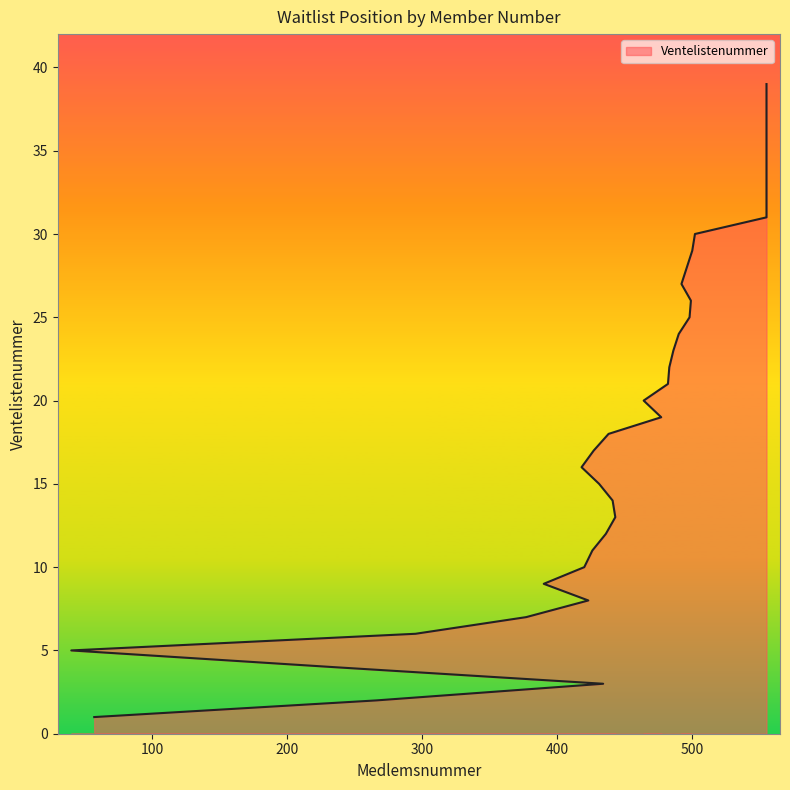

How many data points does each series have?

39